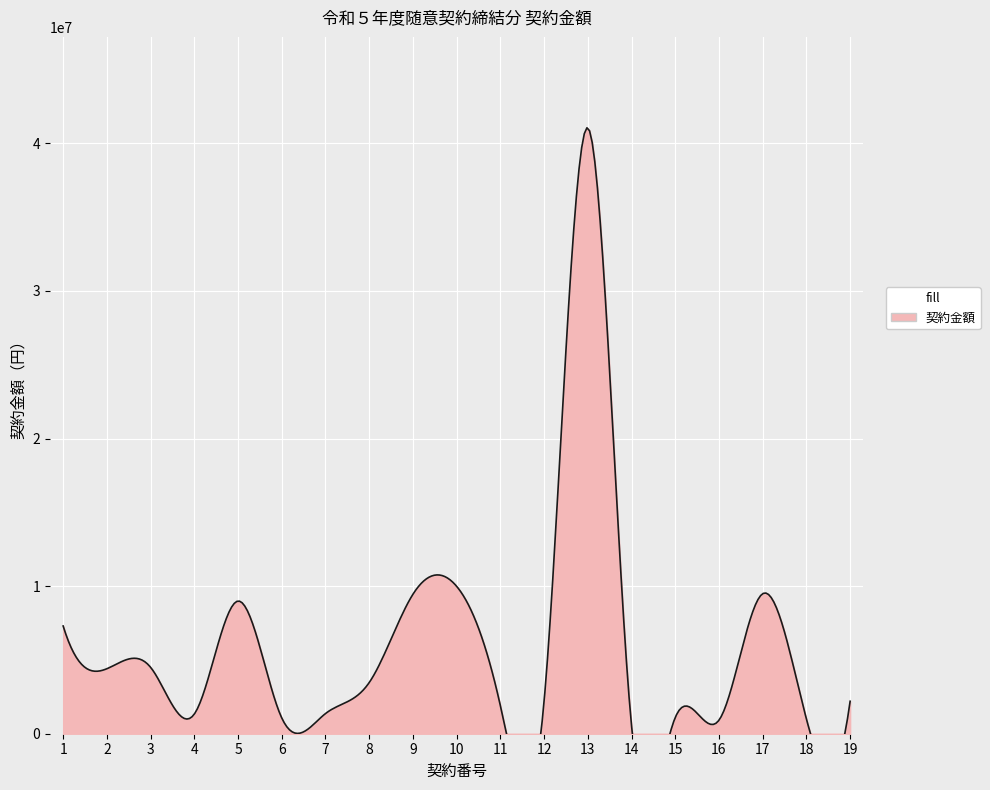

What is the approximate value at 6, to the nearest 100?

1067000